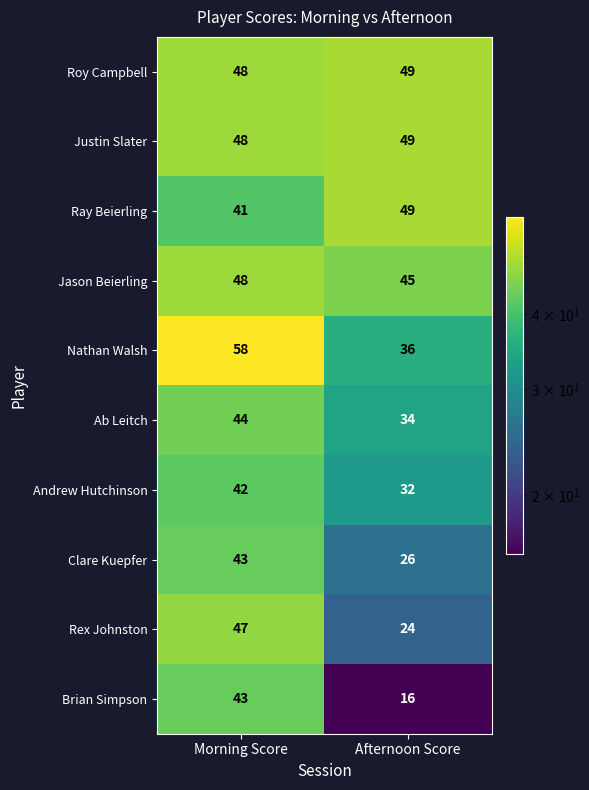

Reading left to right, list all the values displayed in this chart.

Roy Campbell: 48	49
Justin Slater: 48	49
Ray Beierling: 41	49
Jason Beierling: 48	45
Nathan Walsh: 58	36
Ab Leitch: 44	34
Andrew Hutchinson: 42	32
Clare Kuepfer: 43	26
Rex Johnston: 47	24
Brian Simpson: 43	16